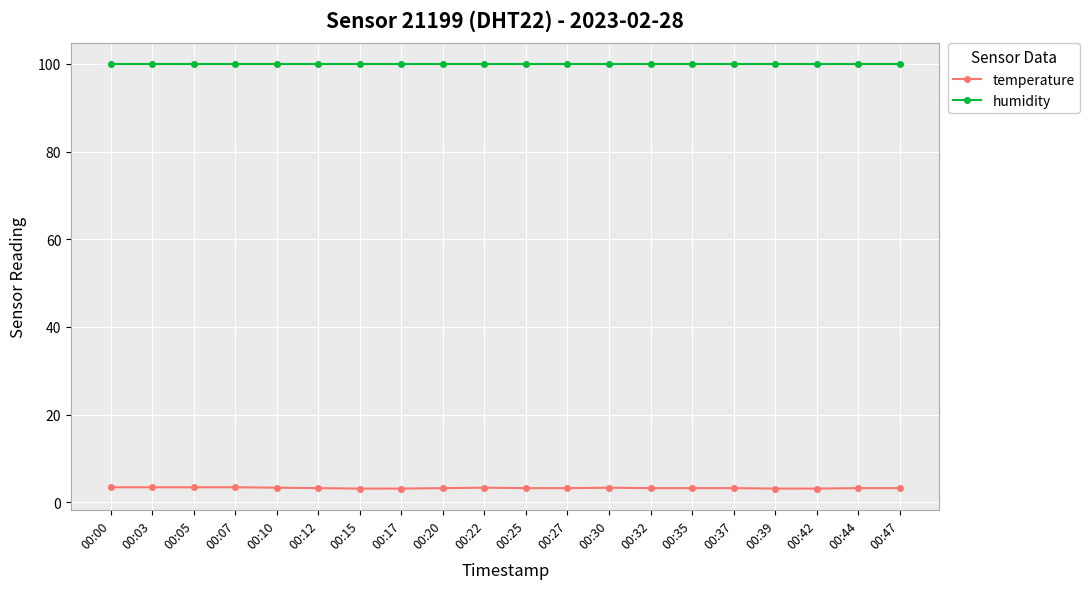

At how many categories does at least one series exceed 17?

20